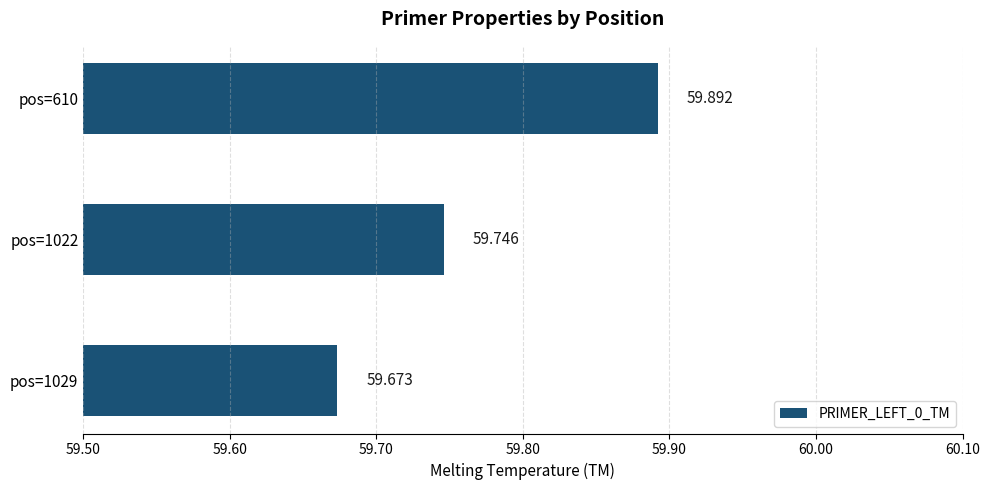

Count the values in the range 59 to 60.

3